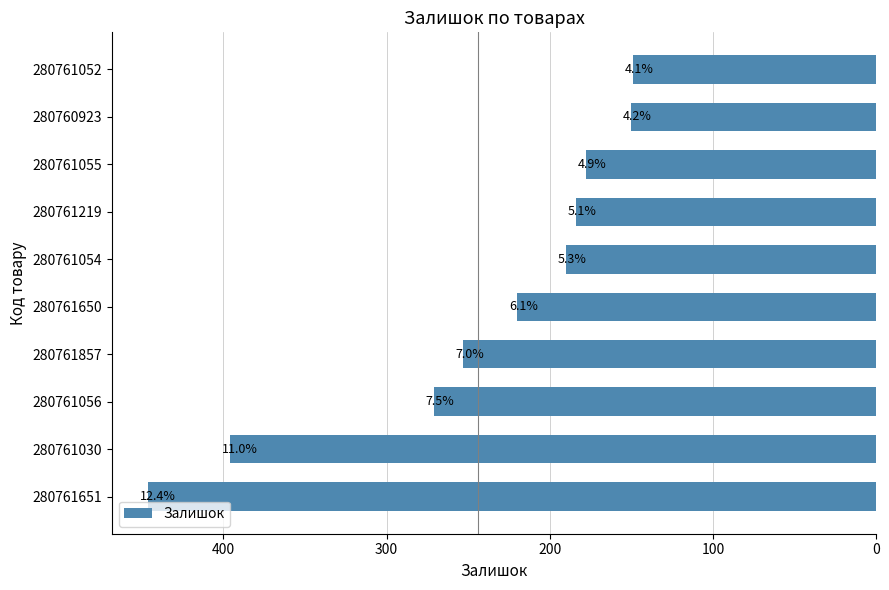

Does the chart contain any negative values?

No